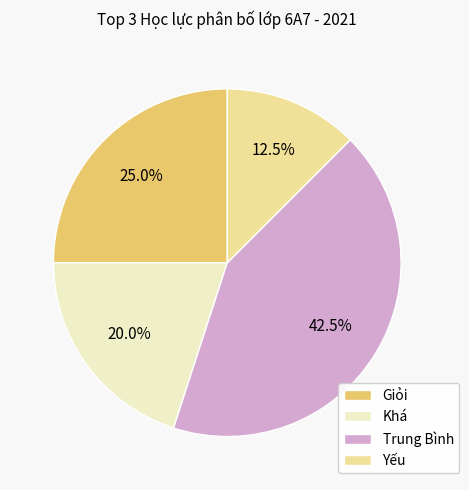

Is there any slice that represents more than half of the pie?

No